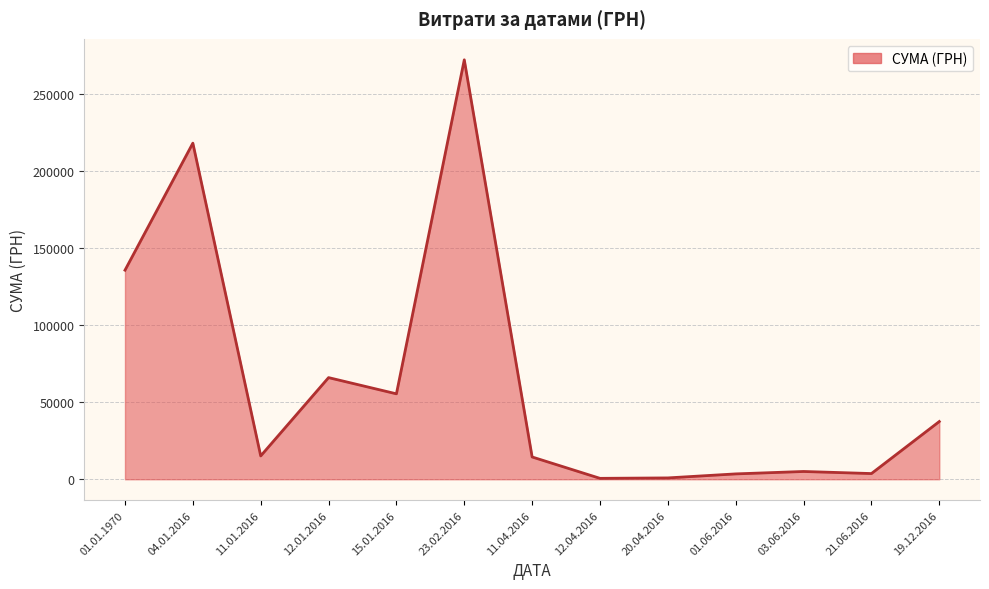

Which has a higher value, 23.02.2016 or 01.01.1970?

23.02.2016